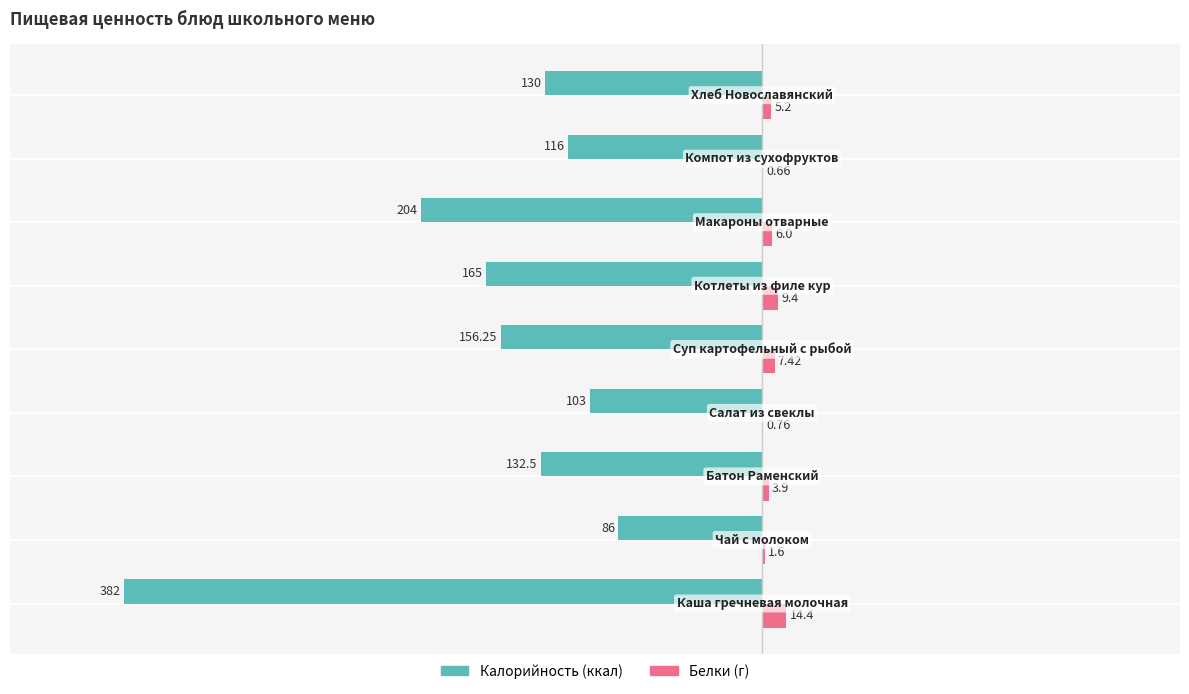

Reading left to right, transcribe all the data shown in this chart.

Калорийность: -382.0	-86.0	-132.5	-103.0	-156.2	-165.0	-204.0	-116.0	-130.0
Белки: 14.4	1.6	3.9	0.8	7.4	9.4	6.0	0.7	5.2